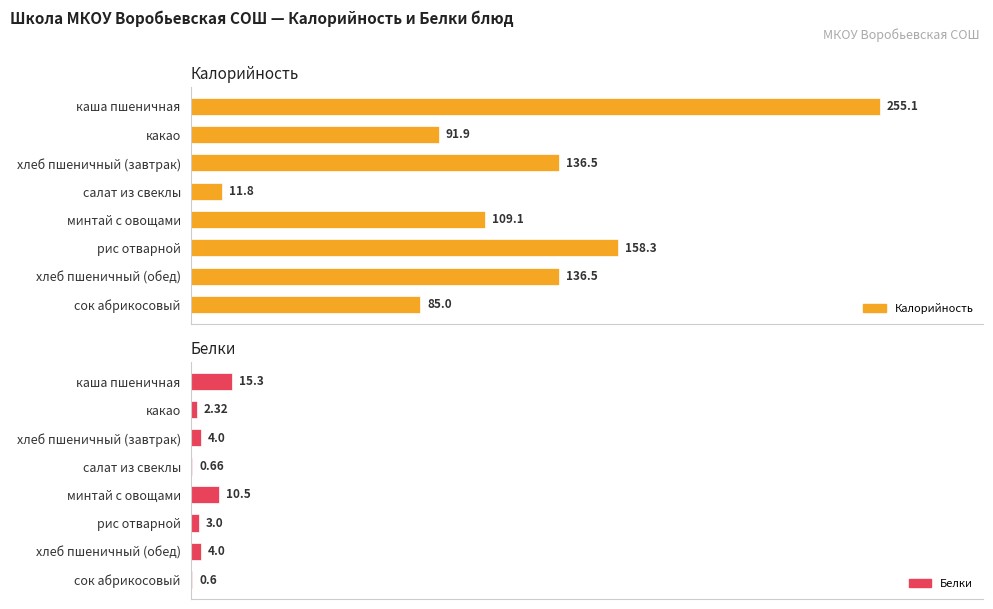

At какао, list the series in order from largest to smallest.

Калорийность, Белки